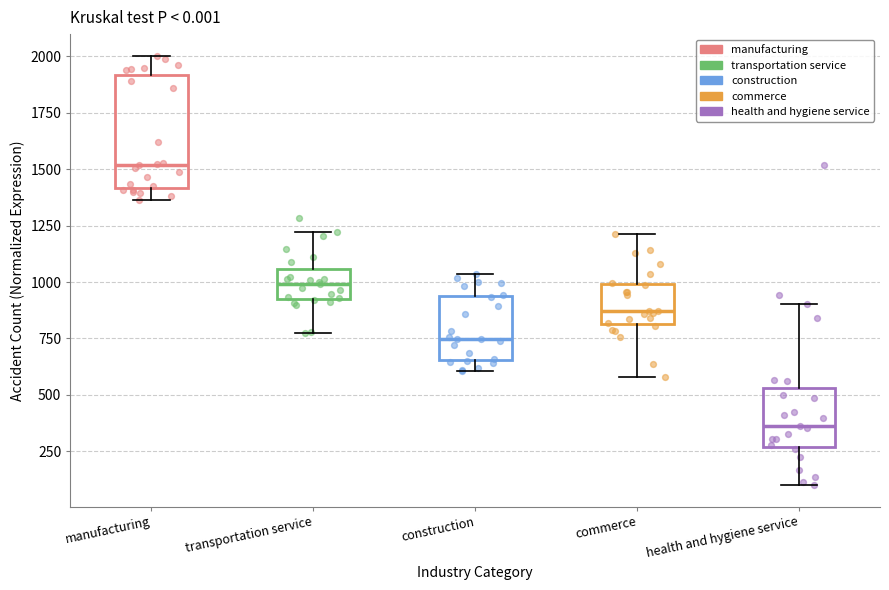

Which box is the tallest, from its lower edge to its upper edge?

manufacturing